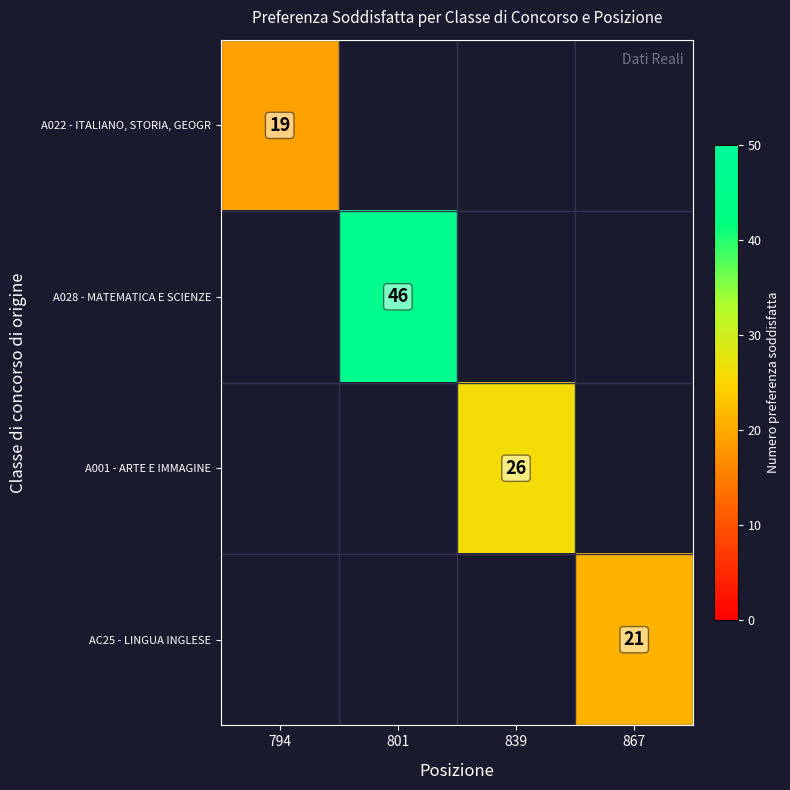

The AC25 - LINGUA INGLESE series shows 6 at 867. True or false?

False